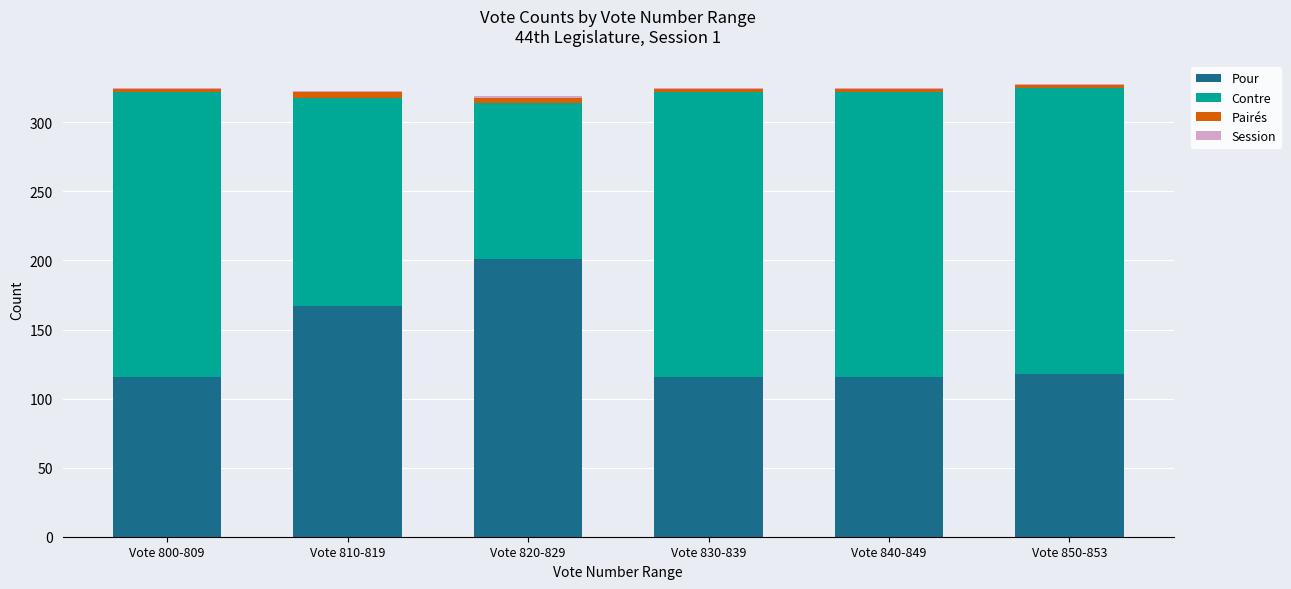

Is it true that Pour equals 74 at Vote 810-819?

False